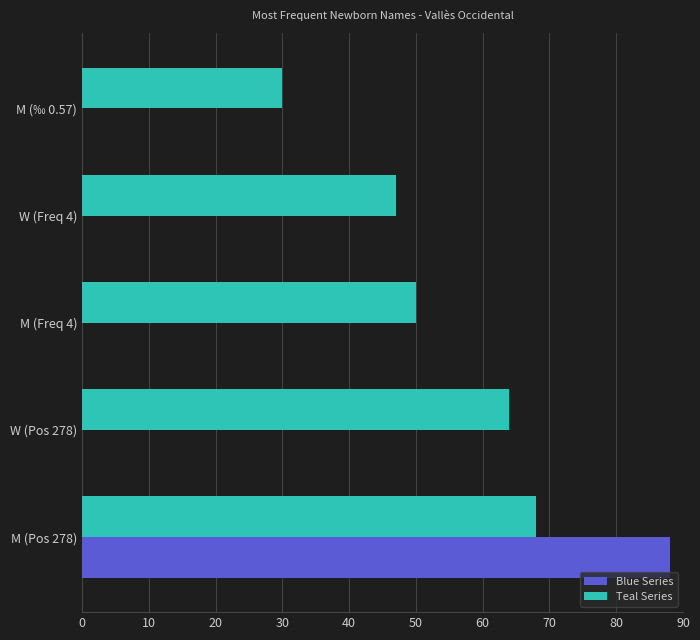

Which category has the highest value across all series?

M (Pos 278)